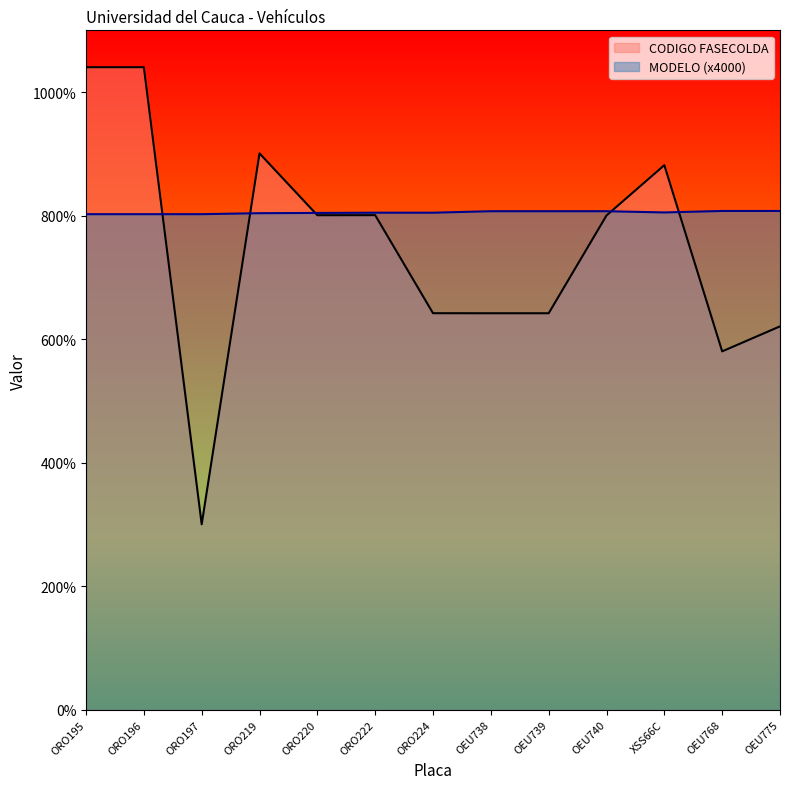

What is the maximum value shown in the chart?

10403001